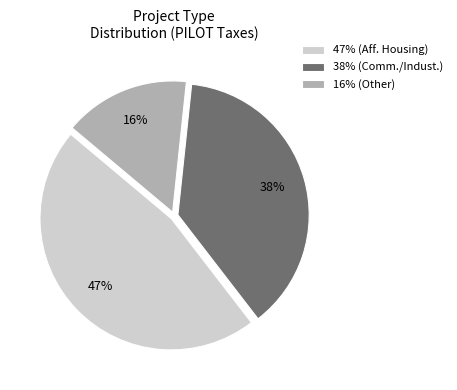

Is it true that 47% (Aff. Housing) is 54% of the pie?

False